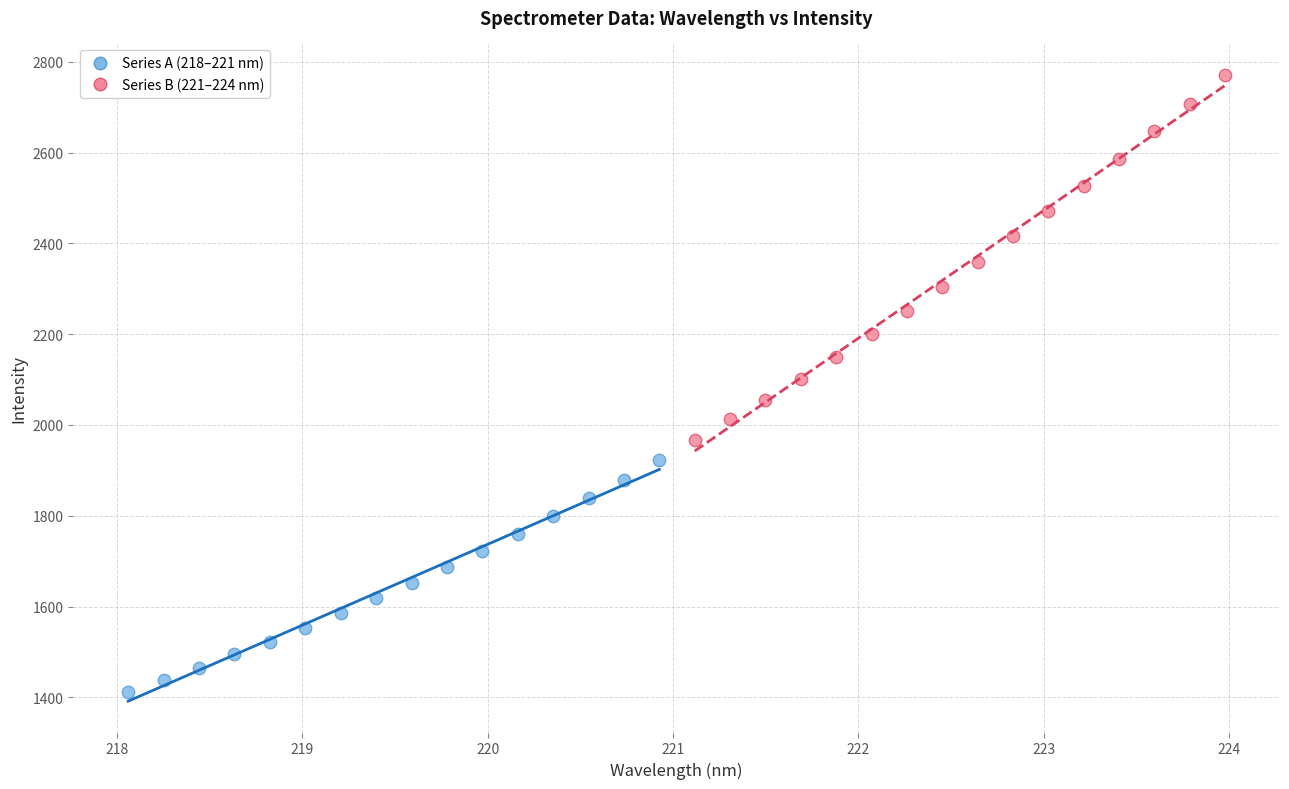

Which series reaches the minimum Y coordinate?

Series A (218–221 nm)